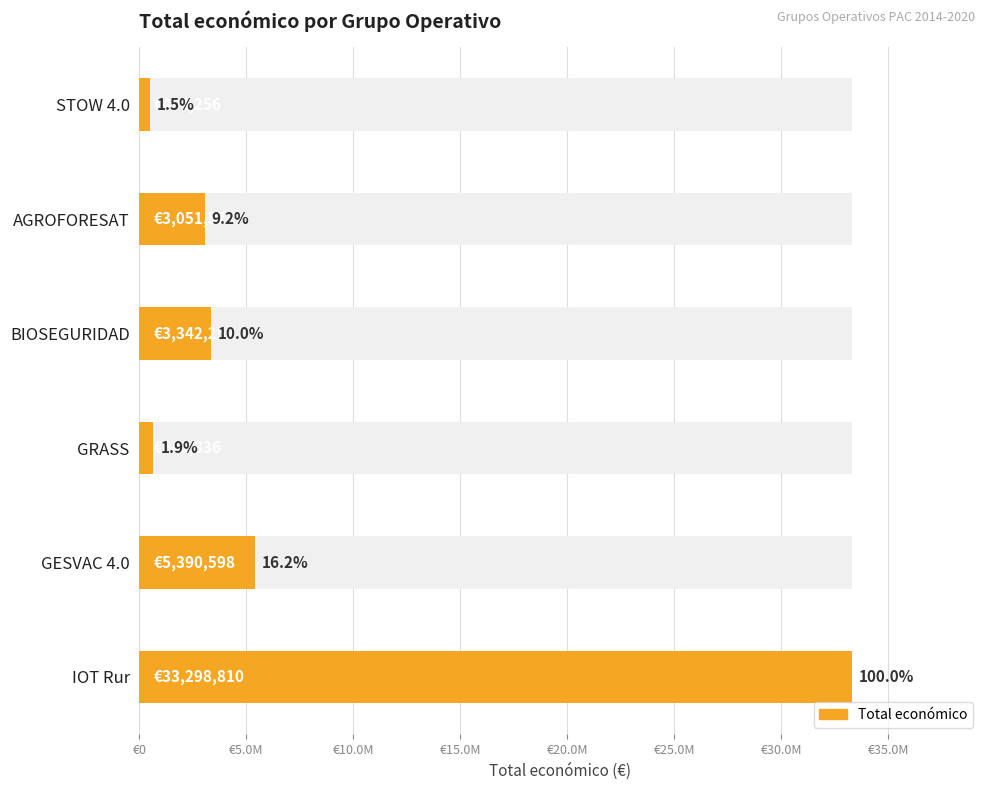

How many data points are above 3342252?

2